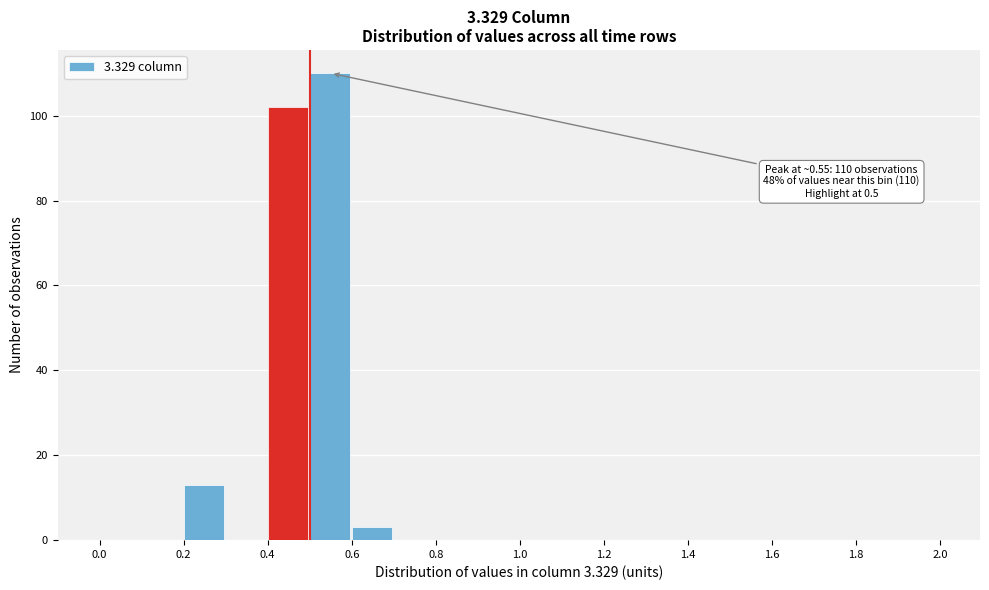

Which range on the x-axis has the tallest bar?

0.5 to 0.6